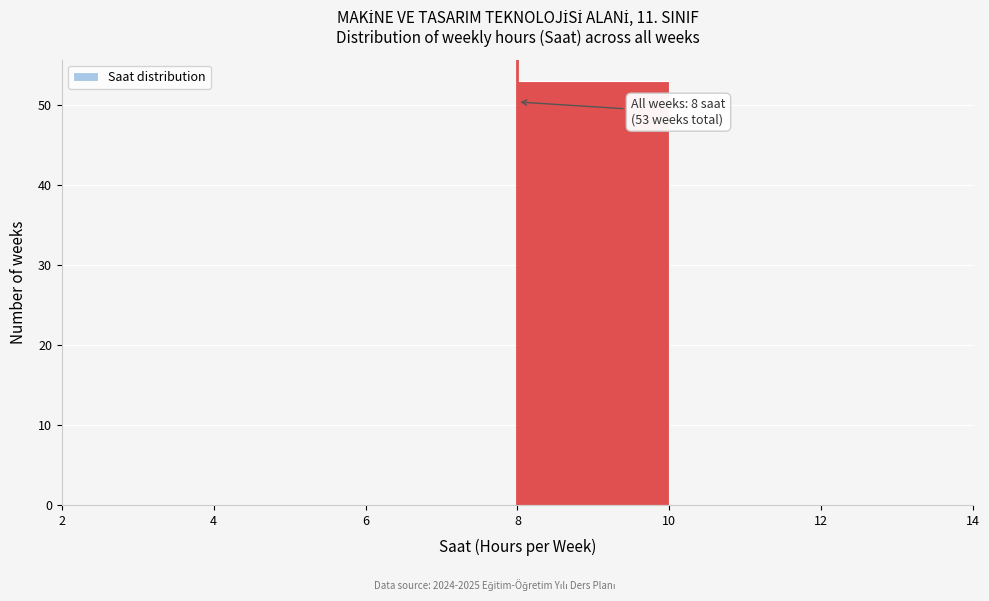

Which range on the x-axis has the tallest bar?

8 to 10